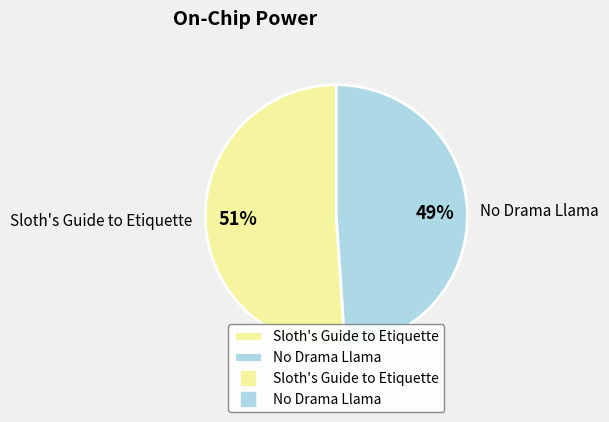

Is the sum of No Drama Llama and Sloth's Guide to Etiquette greater than half?

Yes